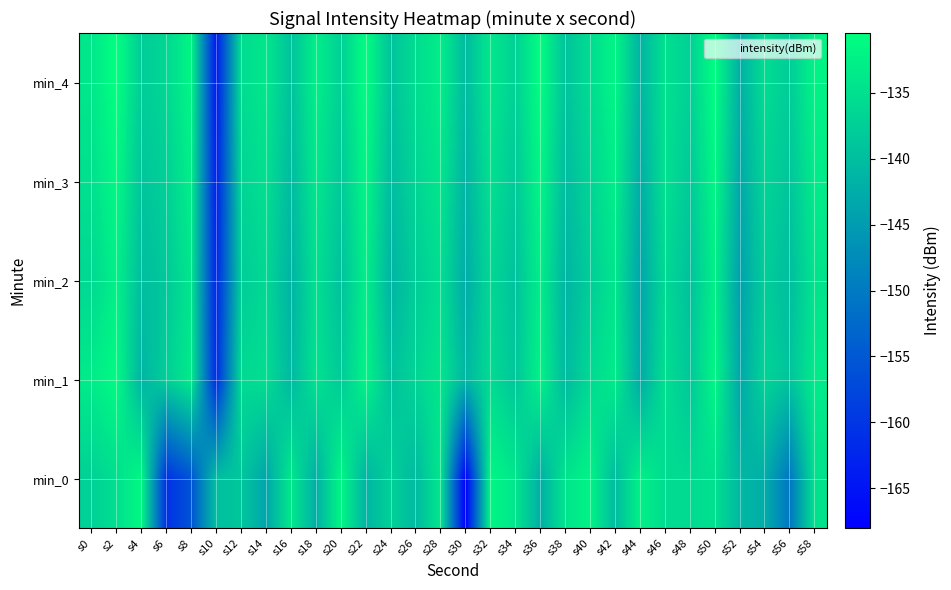

Reading right to left, what are all the values shown in this chart?

min_0: s58=-134.9	s56=-150.6	s54=-142.4	s52=-140.9	s50=-135.0	s48=-135.9	s46=-135.7	s44=-132.5	s42=-140.4	s40=-132.2	s38=-134.5	s36=-142.3	s34=-134.1	s32=-131.9	s30=-168.0	s28=-134.0	s26=-140.7	s24=-137.3	s22=-141.5	s20=-131.8	s18=-142.2	s16=-133.8	s14=-143.7	s12=-138.7	s10=-139.9	s8=-155.7	s6=-160.8	s4=-131.5	s2=-135.2	s0=-137.3
min_1: s58=-133.6	s56=-139.1	s54=-136.8	s52=-143.3	s50=-131.9	s48=-138.7	s46=-135.2	s44=-142.9	s42=-133.5	s40=-136.0	s38=-140.6	s36=-132.3	s34=-138.9	s32=-135.7	s30=-141.2	s28=-134.1	s26=-136.8	s24=-139.5	s22=-132.2	s20=-138.2	s18=-134.8	s16=-140.8	s14=-135.4	s12=-136.0	s10=-161.7	s8=-133.4	s6=-137.6	s4=-141.5	s2=-131.2	s0=-133.4
min_2: s58=-134.6	s56=-140.1	s54=-137.8	s52=-144.3	s50=-132.9	s48=-139.6	s46=-136.1	s44=-143.7	s42=-134.2	s40=-137.9	s38=-141.5	s36=-133.0	s34=-139.6	s32=-136.1	s30=-142.7	s28=-135.2	s26=-137.9	s24=-141.5	s22=-133.0	s20=-139.6	s18=-135.1	s16=-141.7	s14=-136.2	s12=-137.9	s10=-162.5	s8=-134.0	s6=-138.6	s4=-140.1	s2=-132.7	s0=-136.2
min_3: s58=-133.5	s56=-139.0	s54=-136.7	s52=-143.2	s50=-131.9	s48=-138.5	s46=-135.0	s44=-142.6	s42=-133.1	s40=-136.8	s38=-140.3	s36=-131.9	s34=-138.5	s32=-135.0	s30=-141.6	s28=-134.1	s26=-136.8	s24=-140.3	s22=-131.9	s20=-138.5	s18=-134.0	s16=-140.6	s14=-135.1	s12=-136.8	s10=-163.3	s8=-132.9	s6=-137.5	s4=-139.0	s2=-131.6	s0=-135.1
min_4: s58=-132.3	s56=-137.9	s54=-135.6	s52=-142.1	s50=-130.9	s48=-137.3	s46=-134.9	s44=-141.5	s42=-132.0	s40=-135.7	s38=-139.2	s36=-130.8	s34=-137.3	s32=-133.9	s30=-140.5	s28=-133.0	s26=-135.7	s24=-139.2	s22=-130.8	s20=-137.3	s18=-132.9	s16=-139.5	s14=-134.0	s12=-135.7	s10=-164.2	s8=-131.8	s6=-136.3	s4=-137.9	s2=-130.5	s0=-134.0